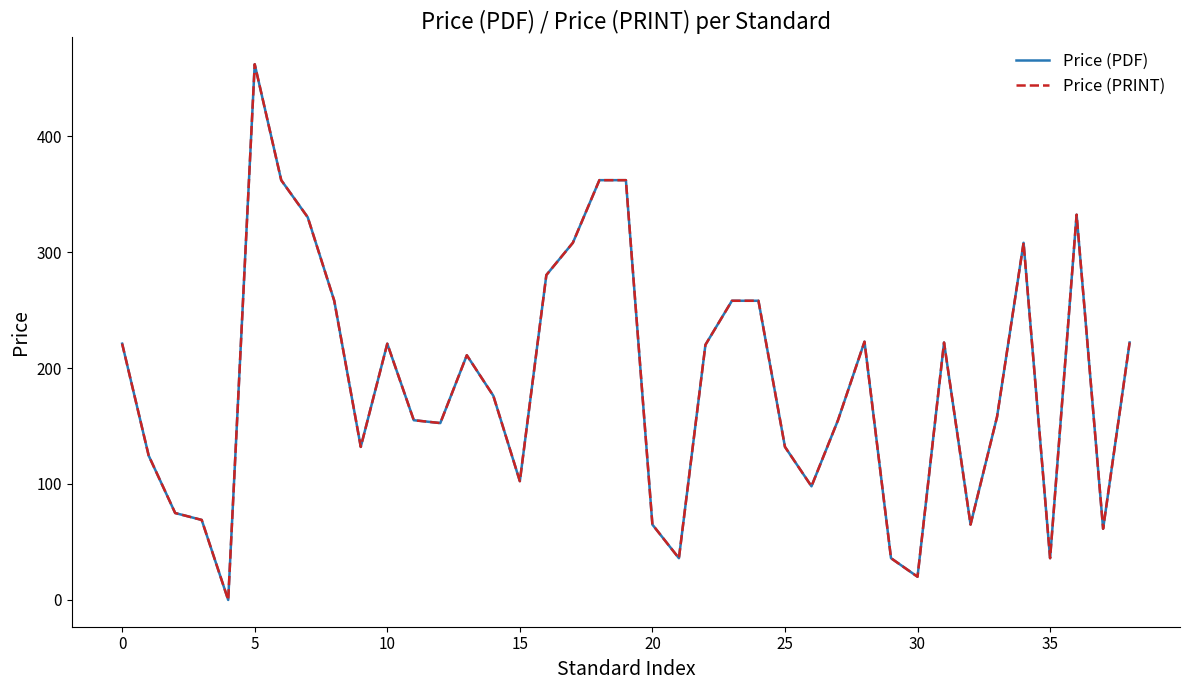

Reading left to right, what are all the values shown in this chart?

Price (PDF): 221.0	124.5	75.0	69.0	0.0	462.0	362.0	330.0	258.0	132.0	221.0	155.0	152.5	211.0	176.1	102.4	280.2	308.0	362.0	362.0	65.0	36.0	220.0	258.0	258.0	132.0	98.0	155.0	222.7	36.0	20.0	222.0	65.0	158.0	308.0	36.0	332.2	61.4	222.0
Price (PRINT): 221.0	124.5	75.0	69.0	0.0	462.0	362.0	330.0	258.0	132.0	221.0	155.0	152.5	211.0	176.1	102.4	280.2	308.0	362.0	362.0	65.0	36.0	220.0	258.0	258.0	132.0	98.0	155.0	222.7	36.0	20.0	222.0	65.0	158.0	308.0	36.0	332.2	61.4	222.0